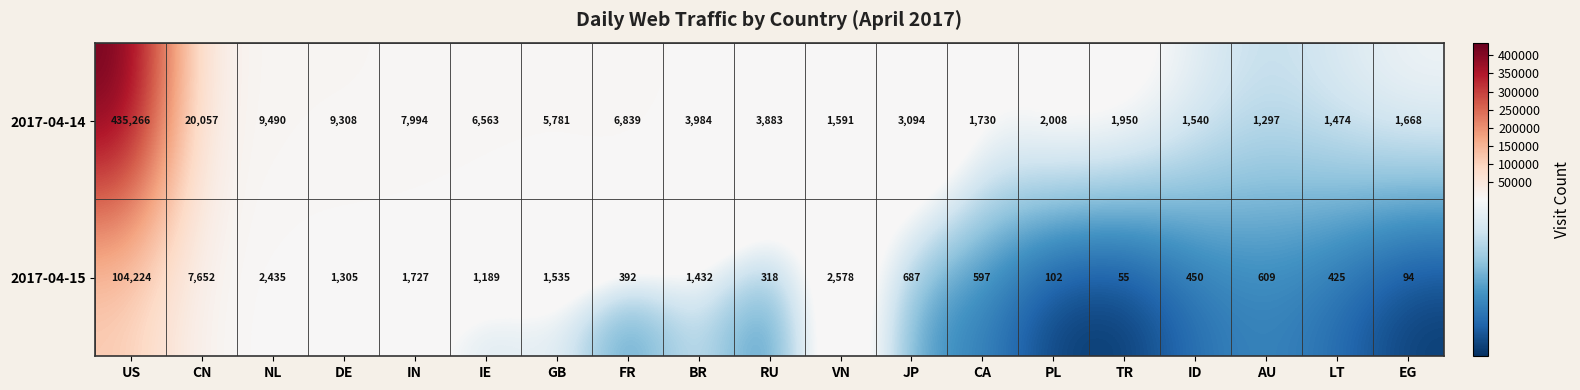

Rank the series by their maximum value, from lowest to highest.

2017-04-15, 2017-04-14